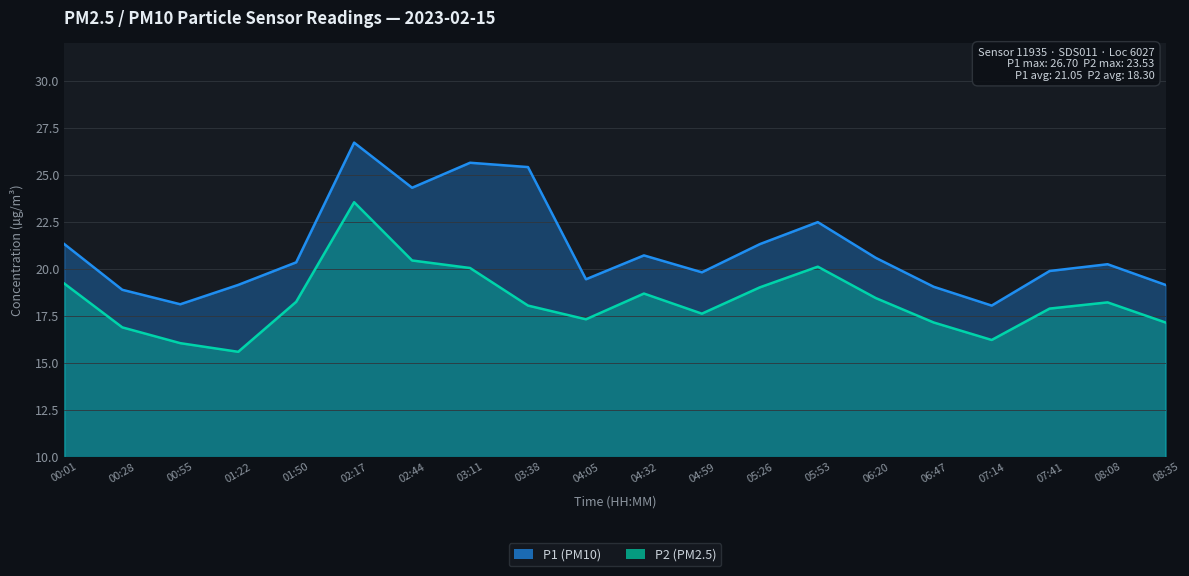

What is the minimum value for P2?

15.6